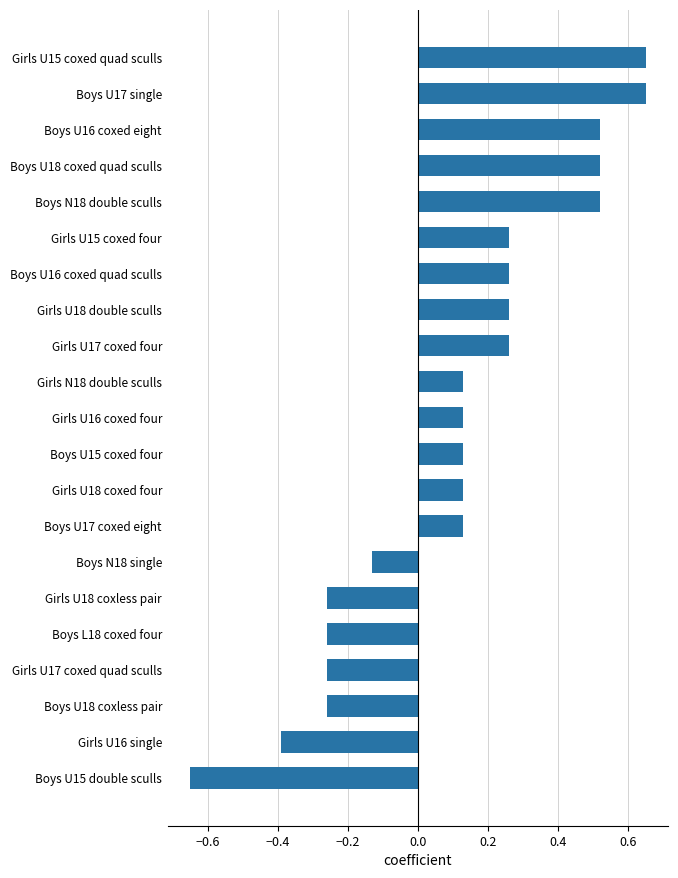

Count the values in the range 0 to 1.

14